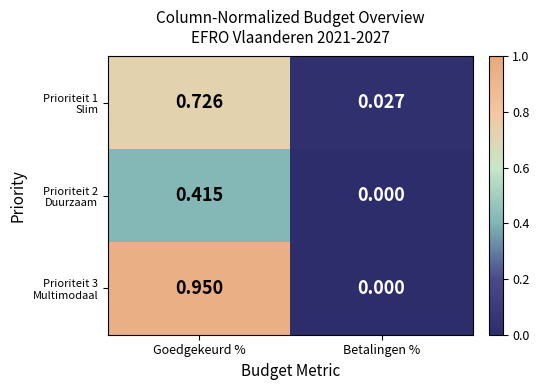

Which label corresponds to the largest value in the chart?

Goedgekeurd %